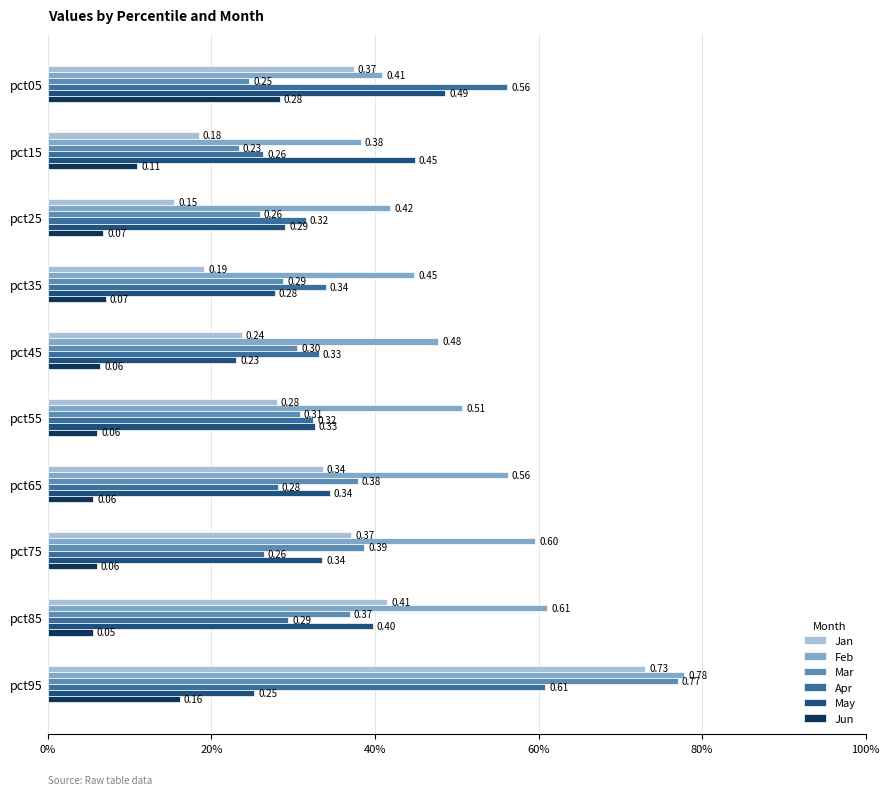

Which category has the highest value in the Mar series?

pct95